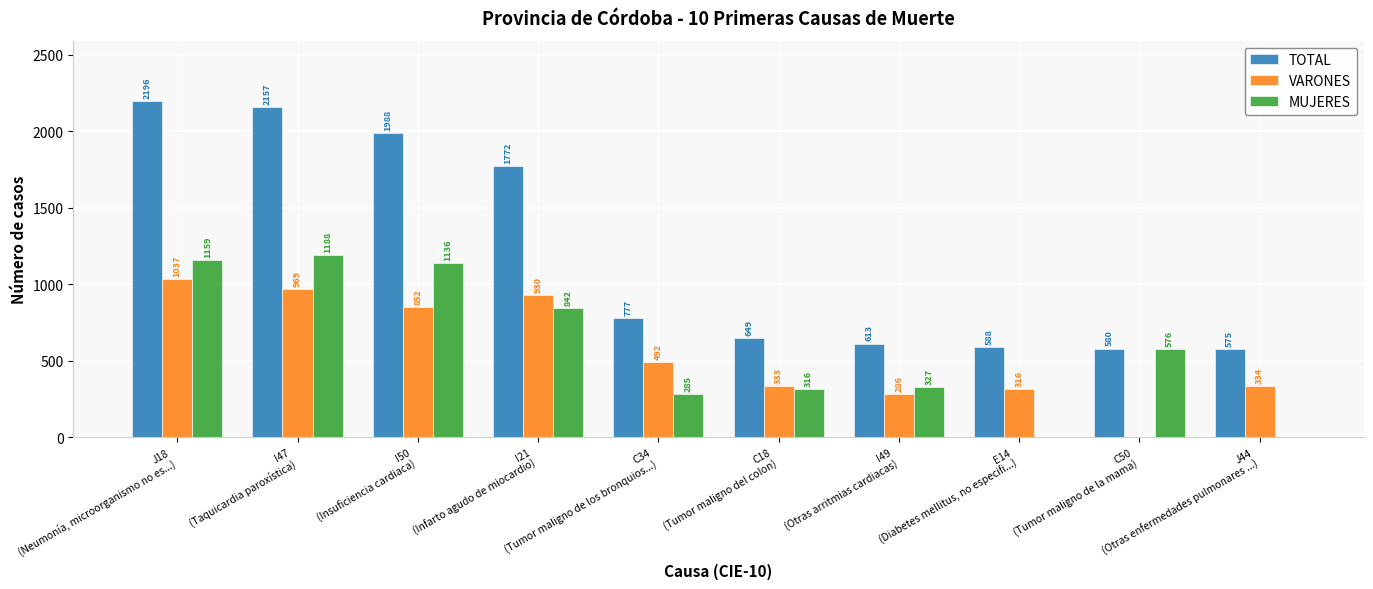

Are the bars grouped side by side (vs. stacked)?

Yes